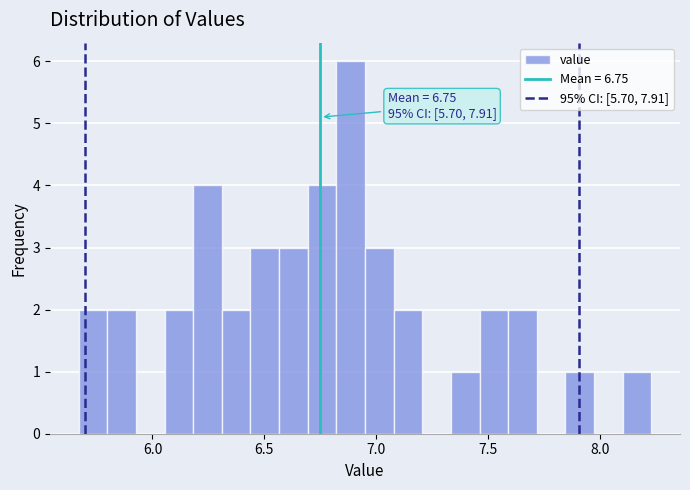

Around what value on the x-axis is the tallest bar? Give the approximate position of its centre, as read against the axis.

6.90